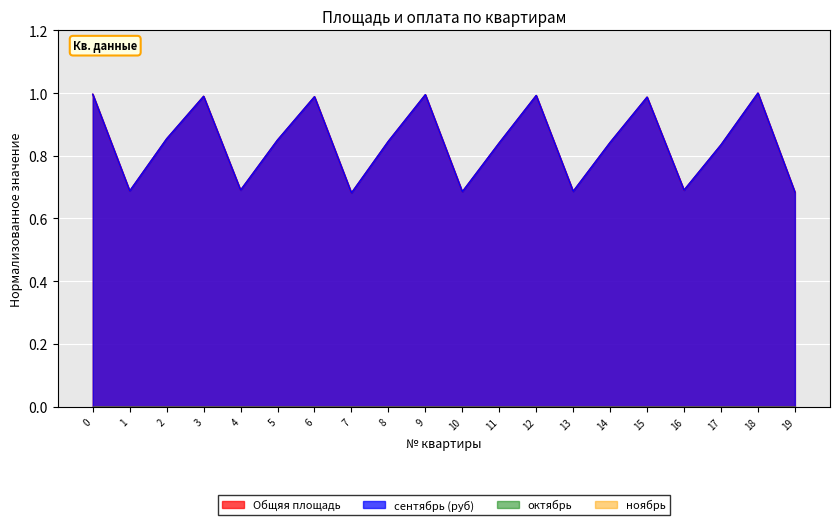

What value does the Общяя площадь series have at 12?

1.0